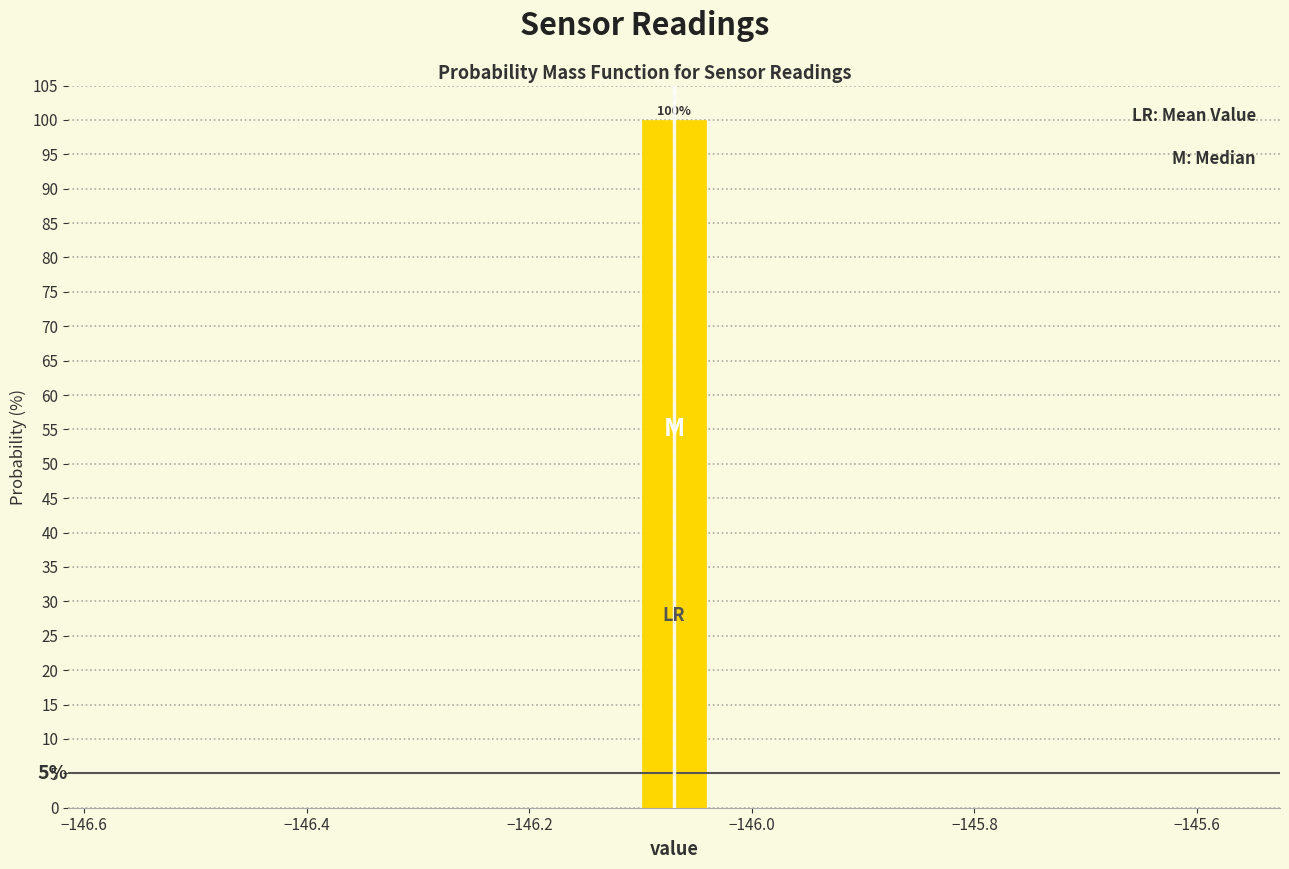

Read against the x-axis, roughly where is the centre of the tallest bar?

-146.06